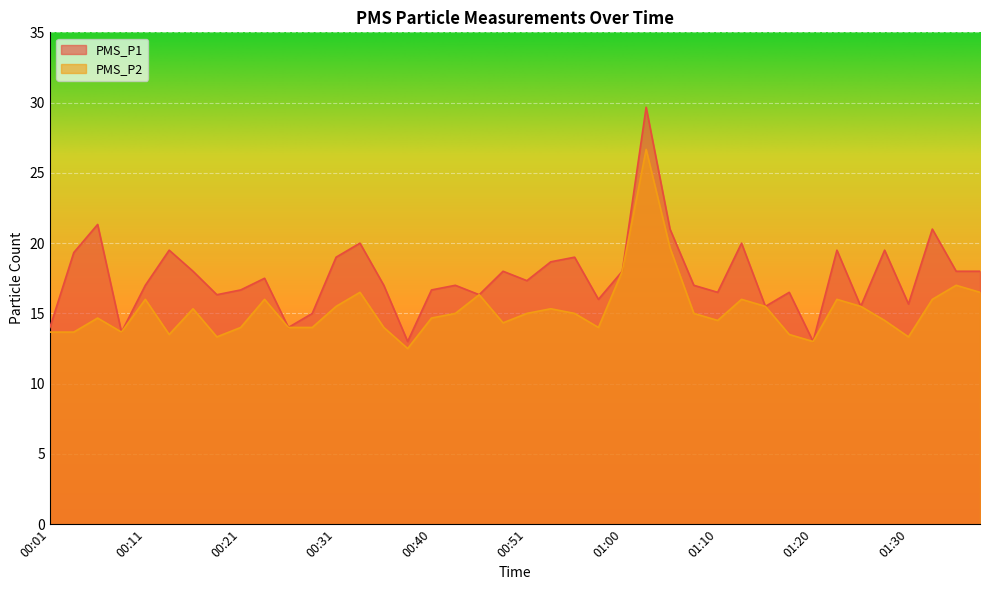

How many interior local valleys does the PMS_P1 series have?

12